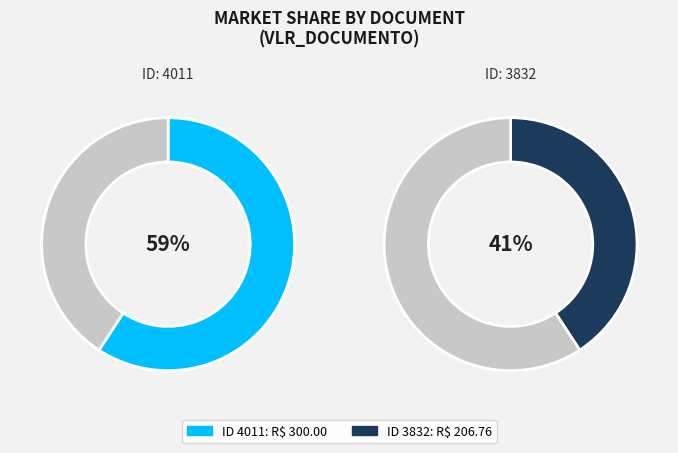

Is it true that 4011 is 63% of the pie?

False